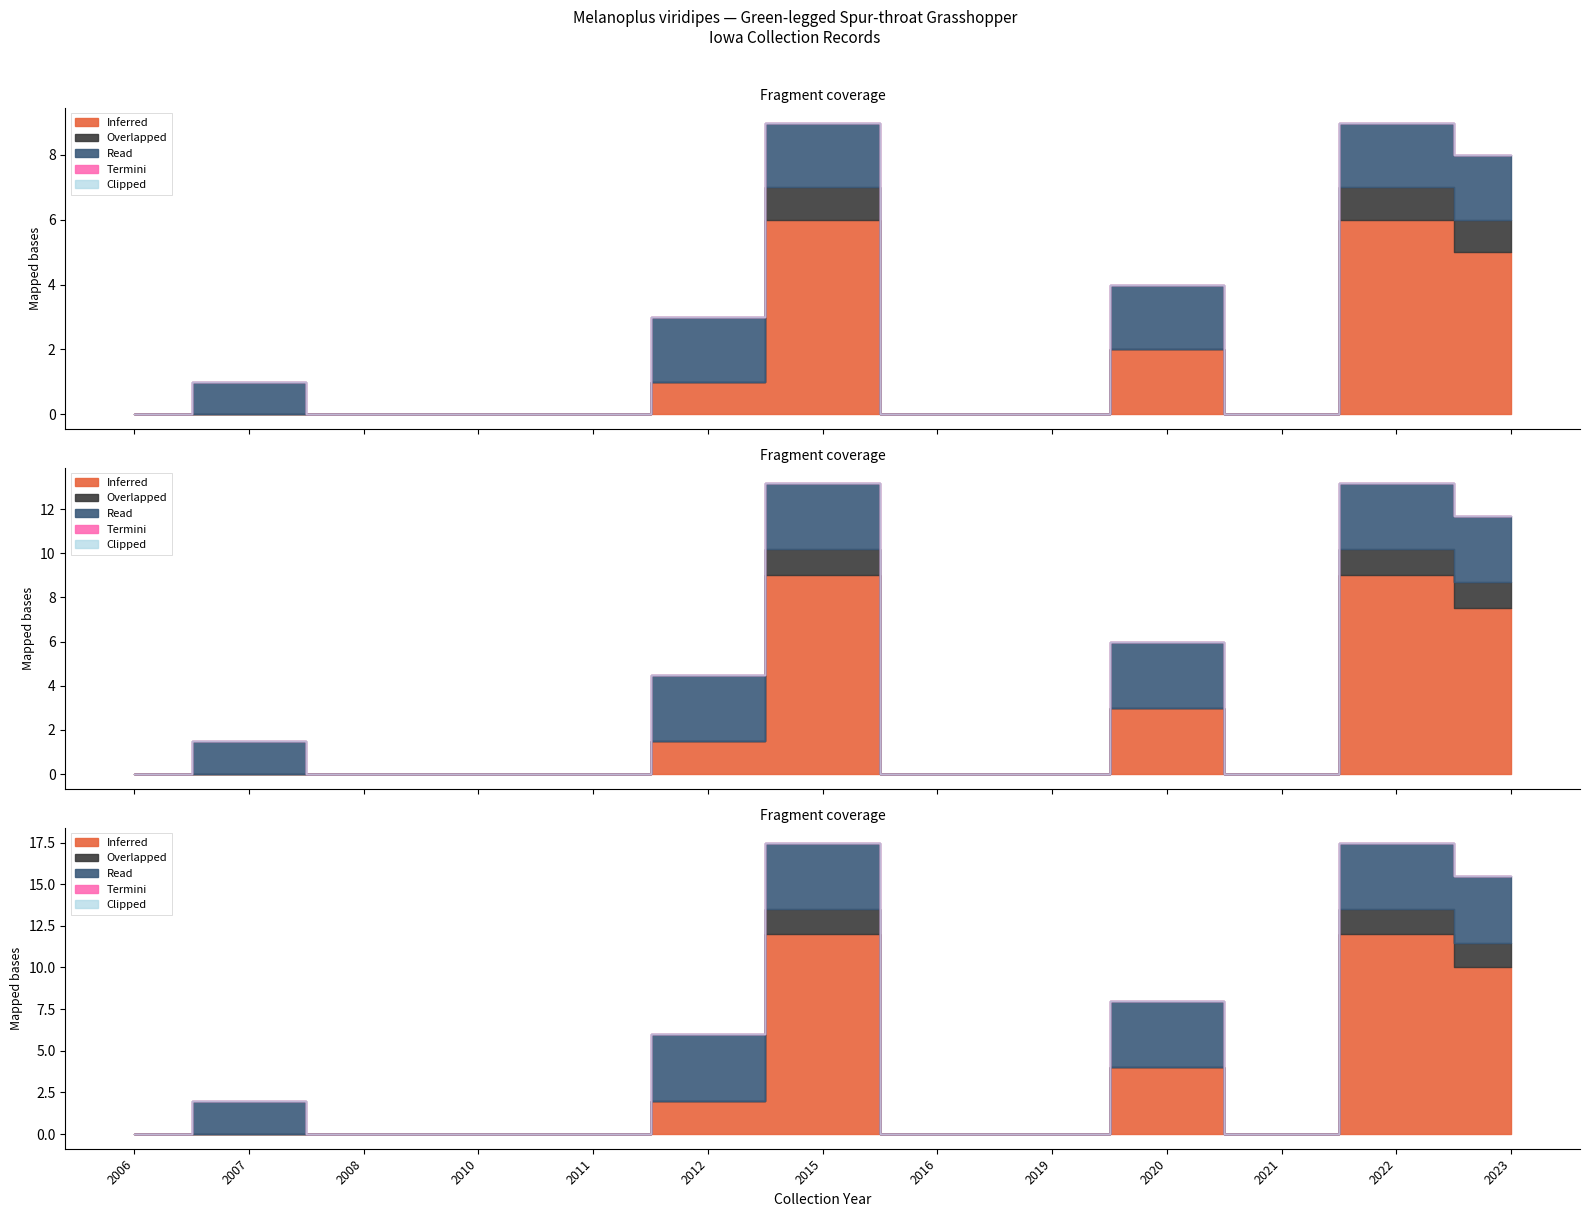

True or false: Inferred and Overlapped intersect in this chart.

False